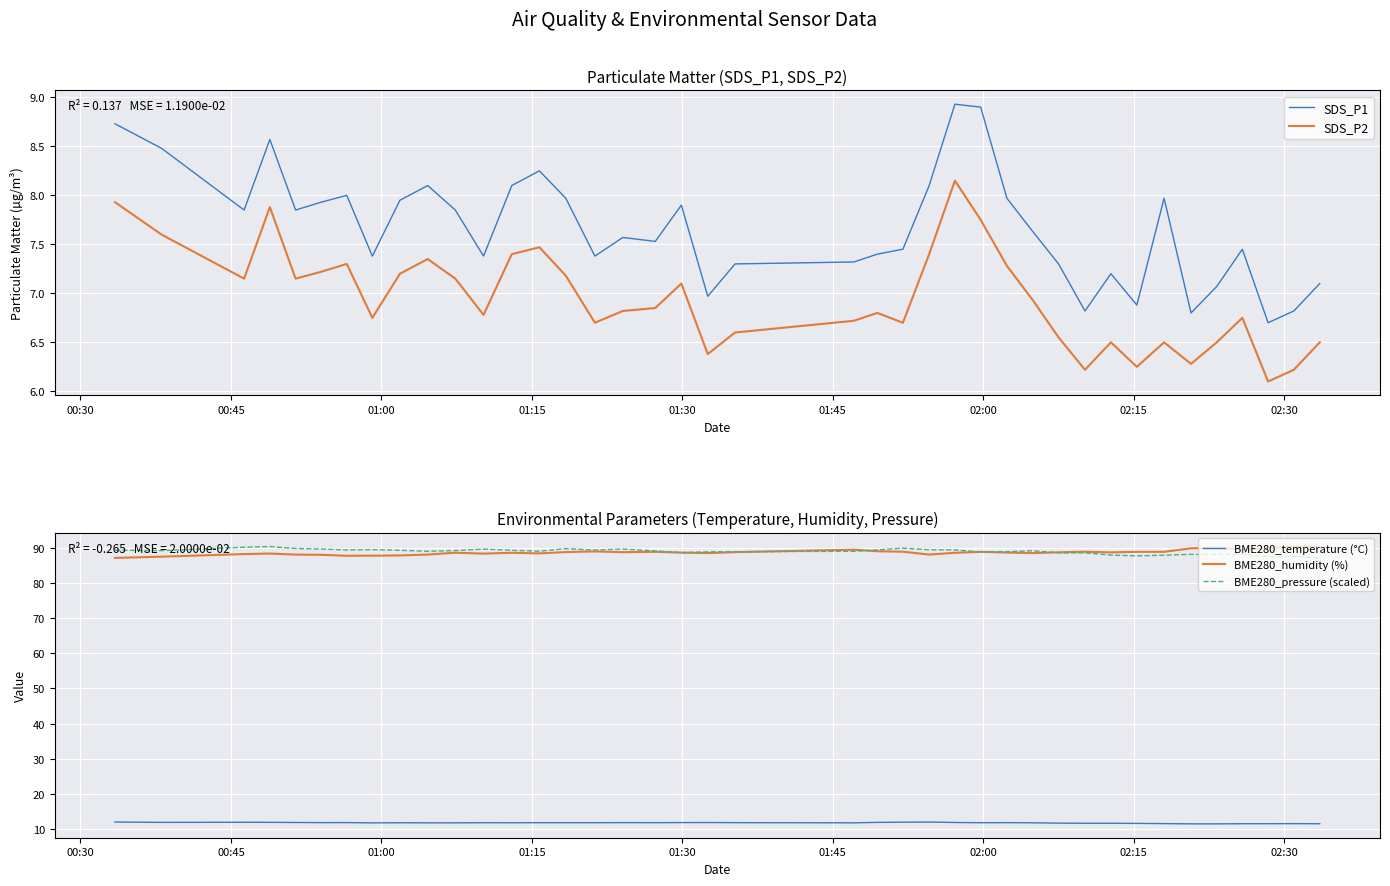

What is the sum of all SDS_P2 values?

278.1